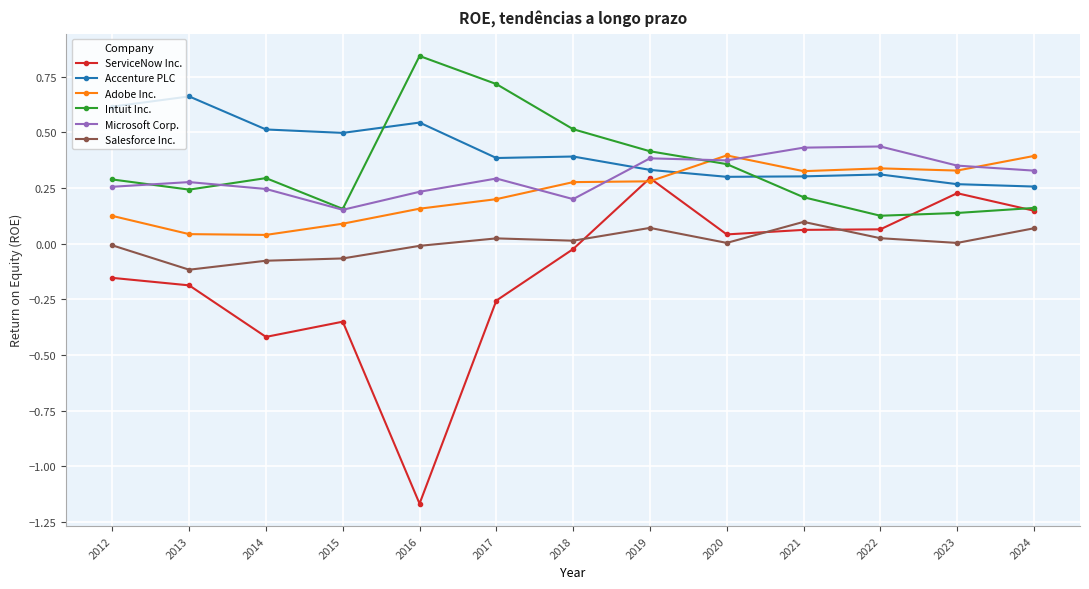

List the series in order of their peak value, lowest first.

Salesforce Inc., ServiceNow Inc., Adobe Inc., Microsoft Corp., Accenture PLC, Intuit Inc.